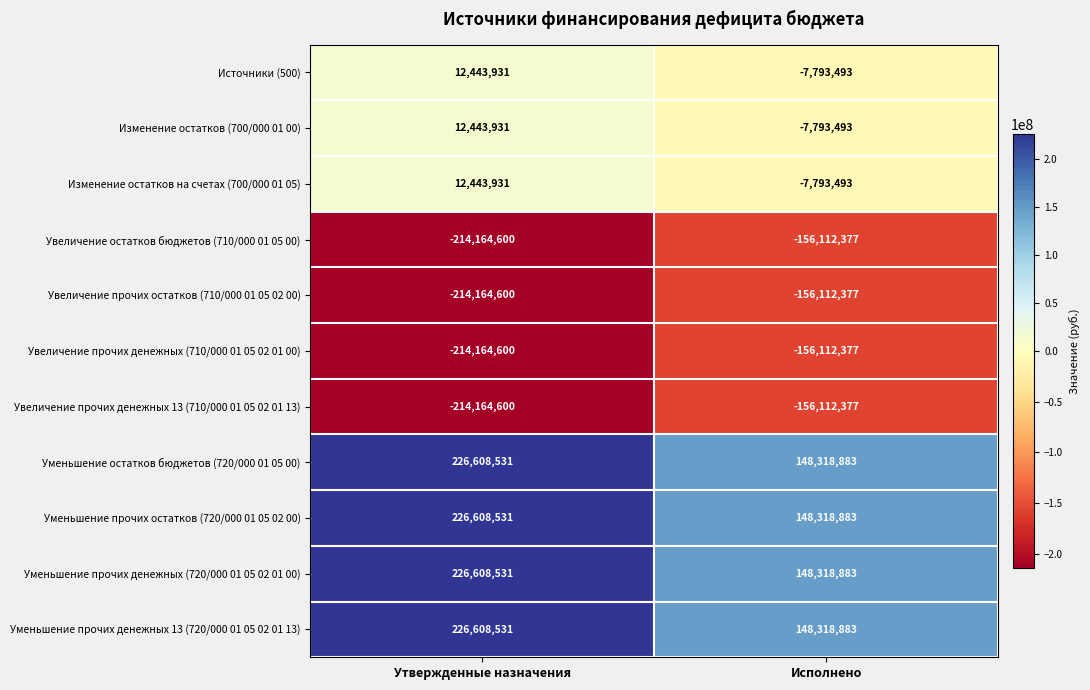

Rank the categories by Увеличение прочих денежных (710/000 01 05 02 01 00) value from highest to lowest.

Исполнено, Утвержденные назначения